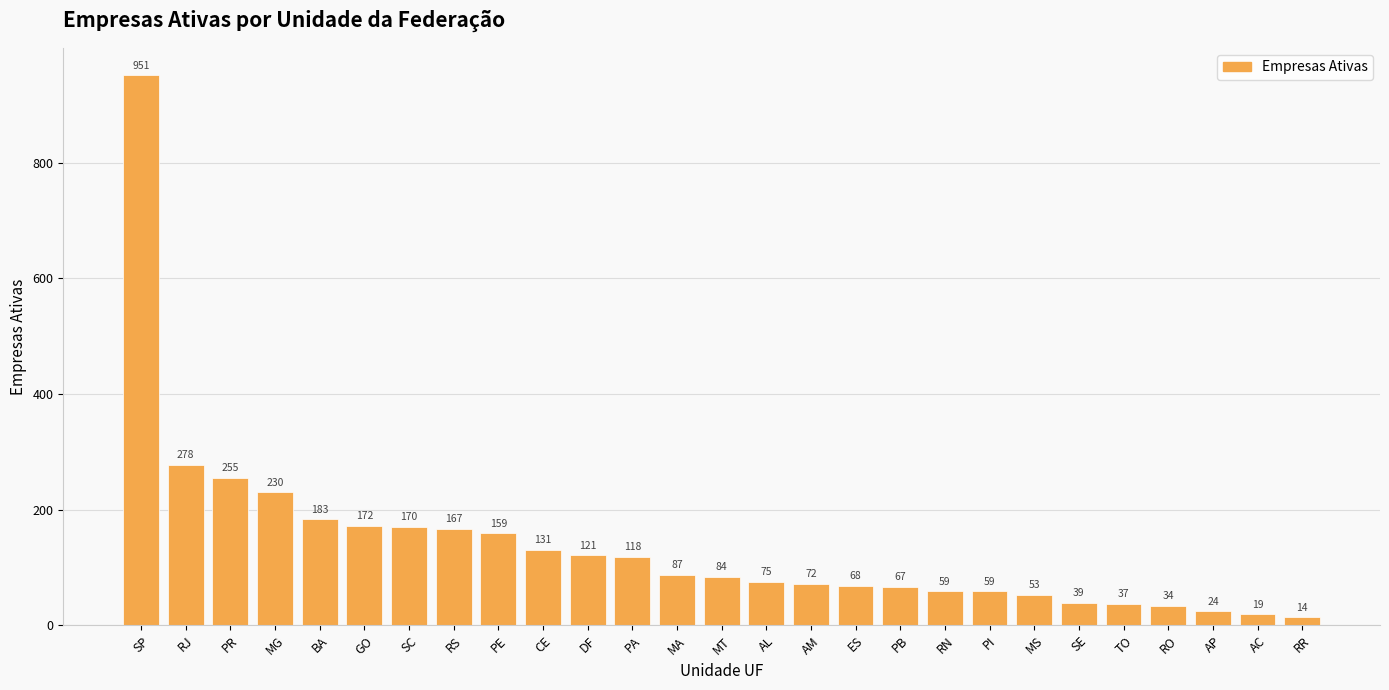

What is the difference between the values at RR and MT?

70